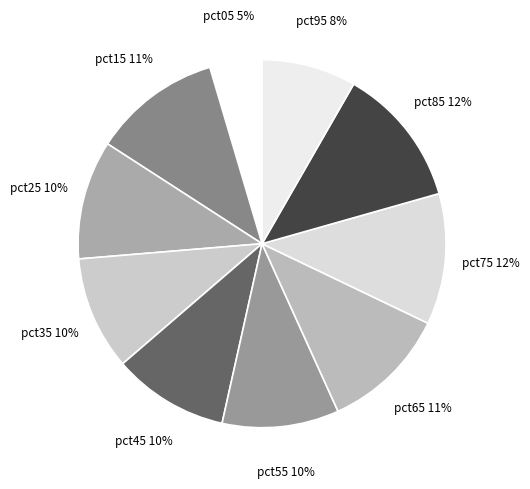

Is pct45 the majority of the pie?

No